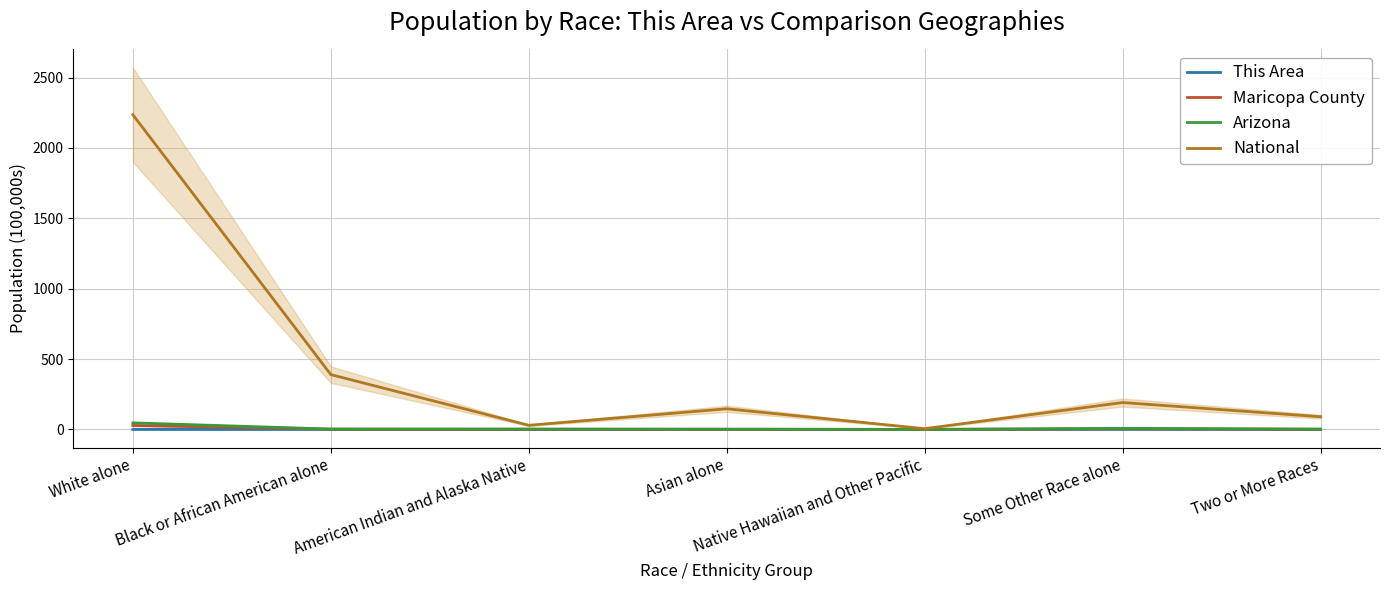

Read the Maricopa County value at Two or More Races.

1.3